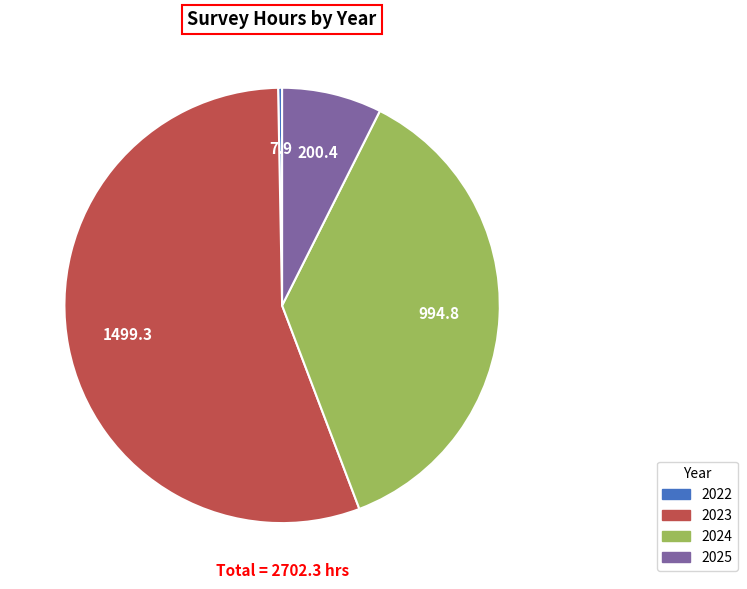

What is the majority slice?

2023